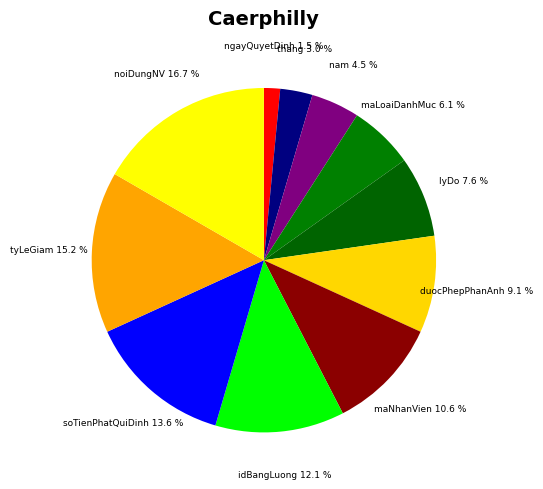

The thang slice represents 15% of the pie. True or false?

False